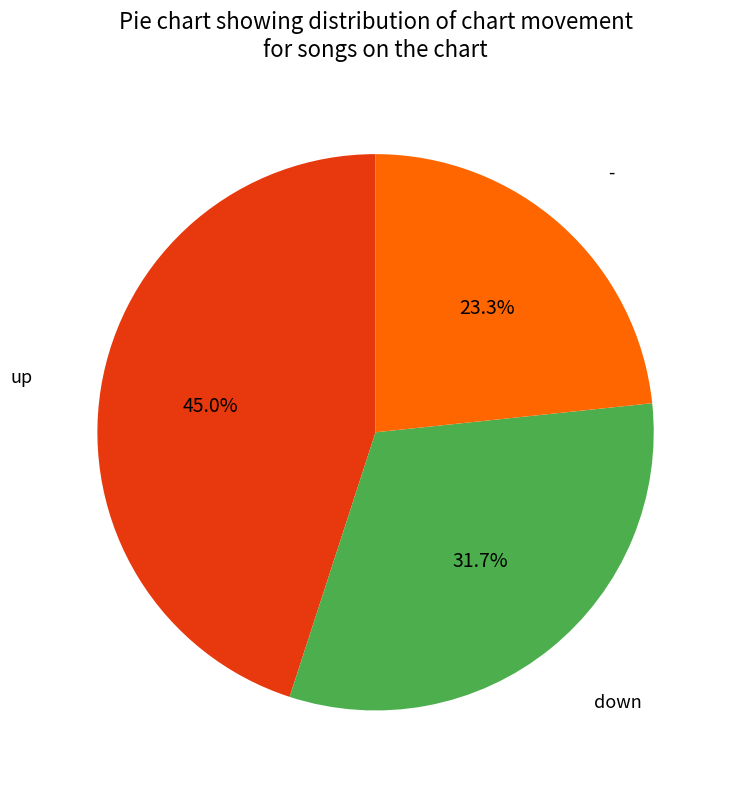

Which slice is the largest?

up